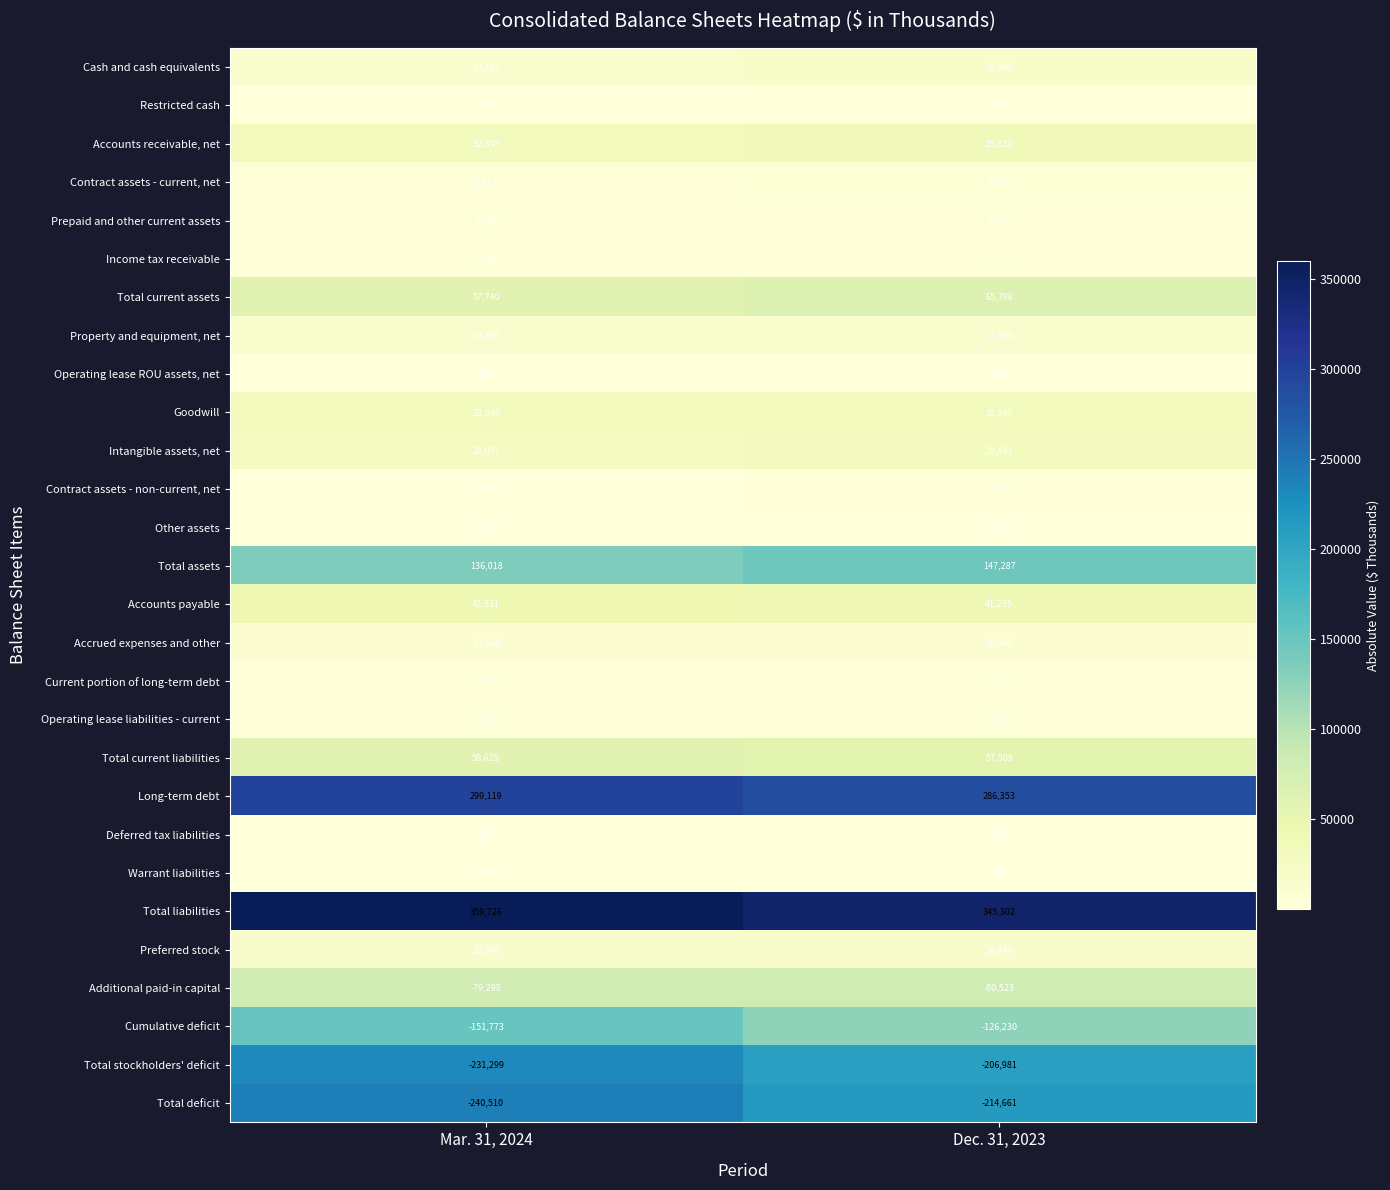

Which series changed the most between Mar. 31, 2024 and Dec. 31, 2023?

Total deficit